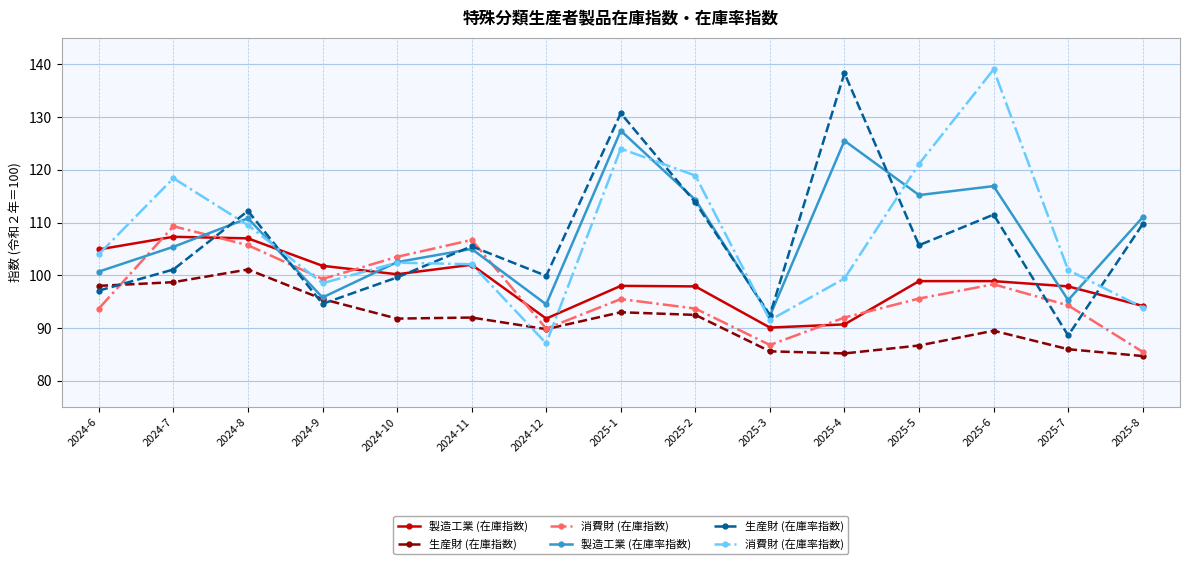

Where is 消費財 (在庫率指数) nearest to the value 113?

2024-8